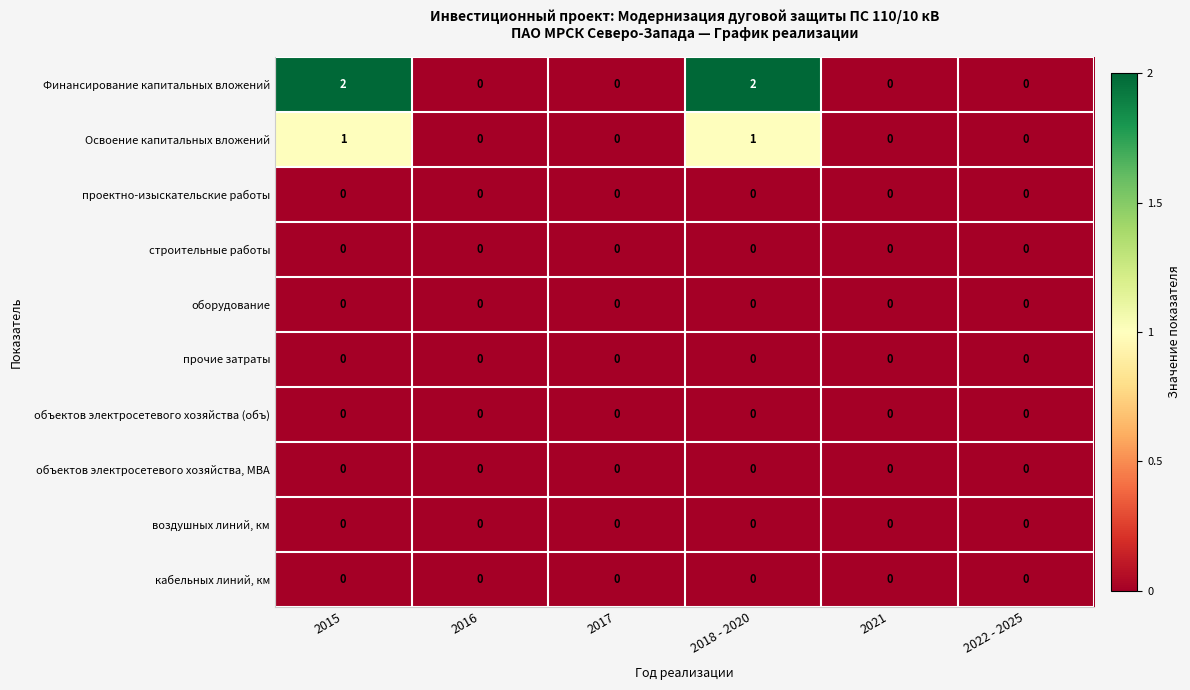

What is the sum of all Финансирование капитальных вложений values?

4